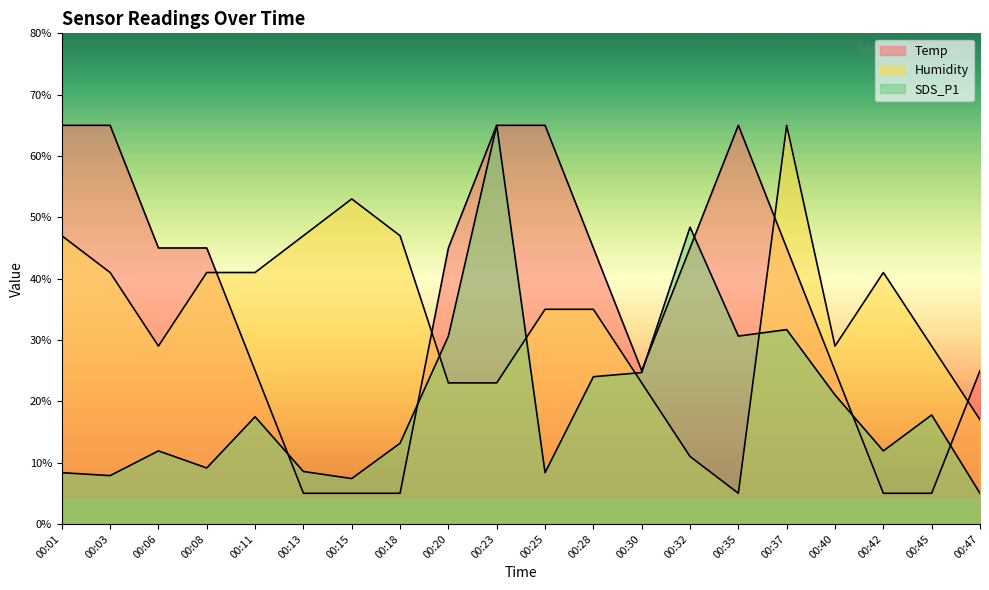

What is the difference between the maximum and second lowest values in the SDS_P1 series?

5.8